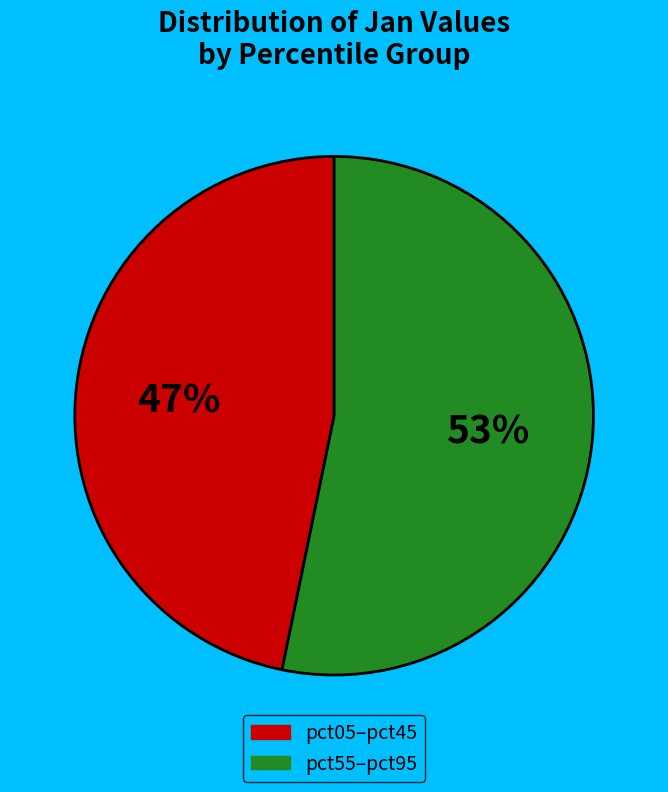

To the nearest percent, what is the average slice percentage?

50%